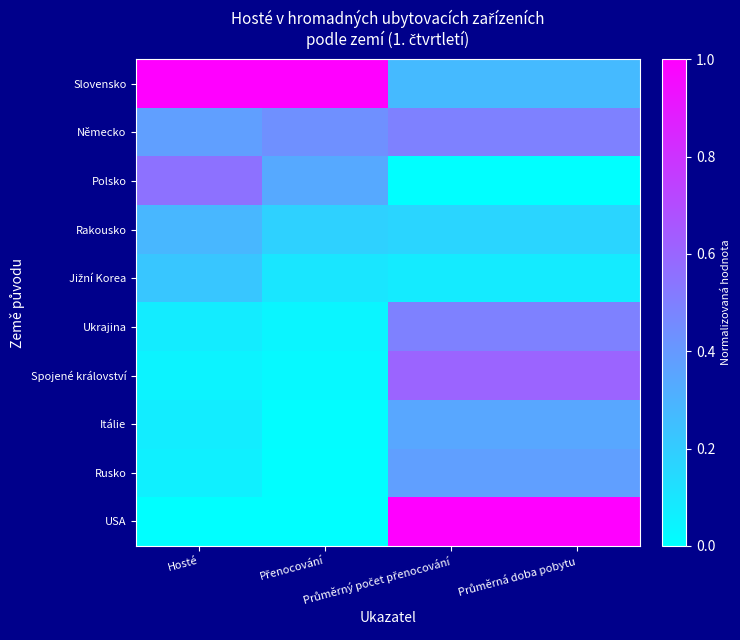

At Průměrná doba pobytu, list the series in order from smallest to largest.

Polsko, Jižní Korea, Rakousko, Slovensko, Itálie, Rusko, Německo, Ukrajina, Spojené království, USA